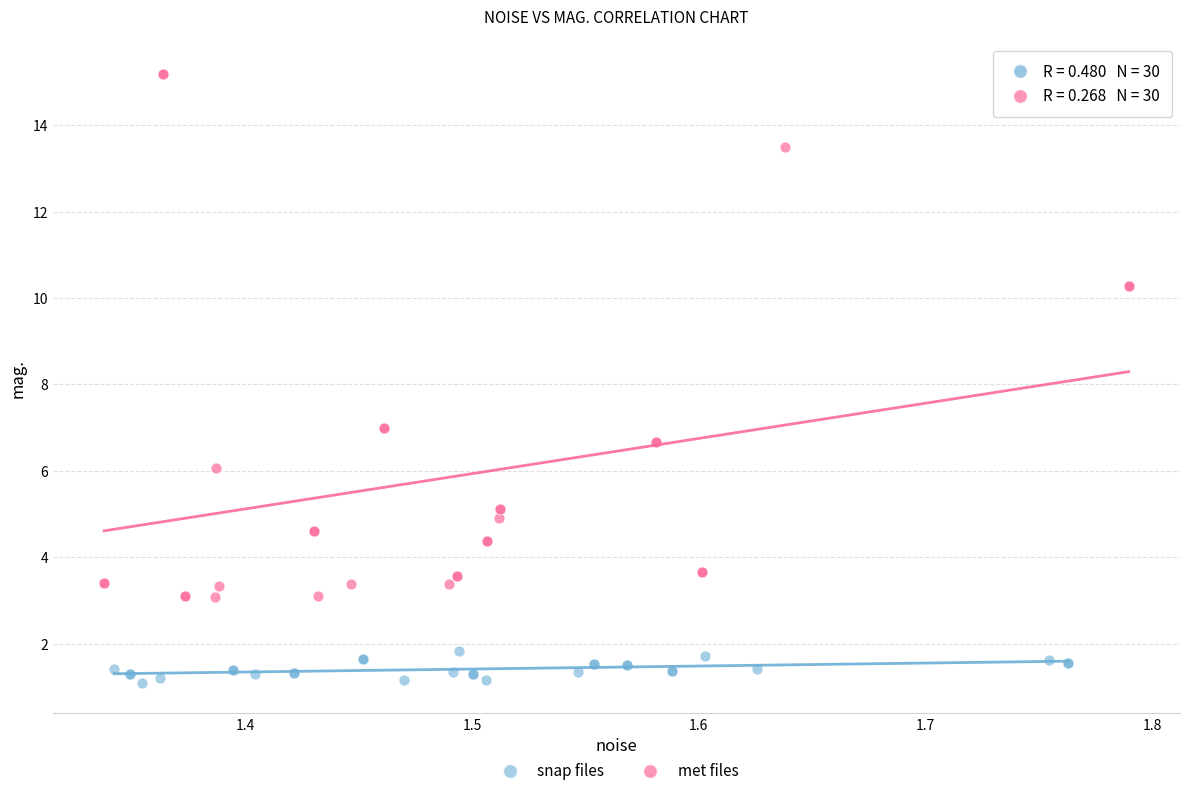

Which series contains the highest Y value?

met files